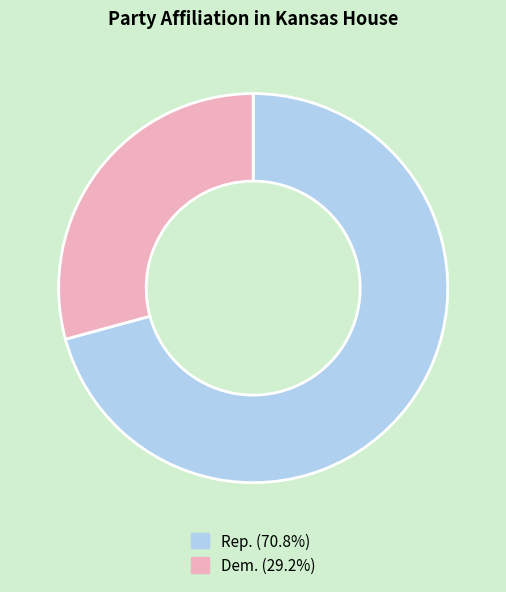

The Rep. slice represents 71% of the pie. True or false?

True